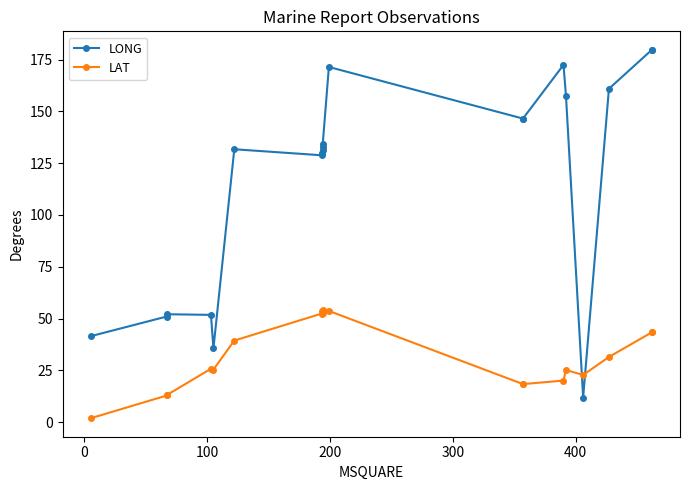

After their last crossing, which series has the higher values: LONG or LAT?

LONG